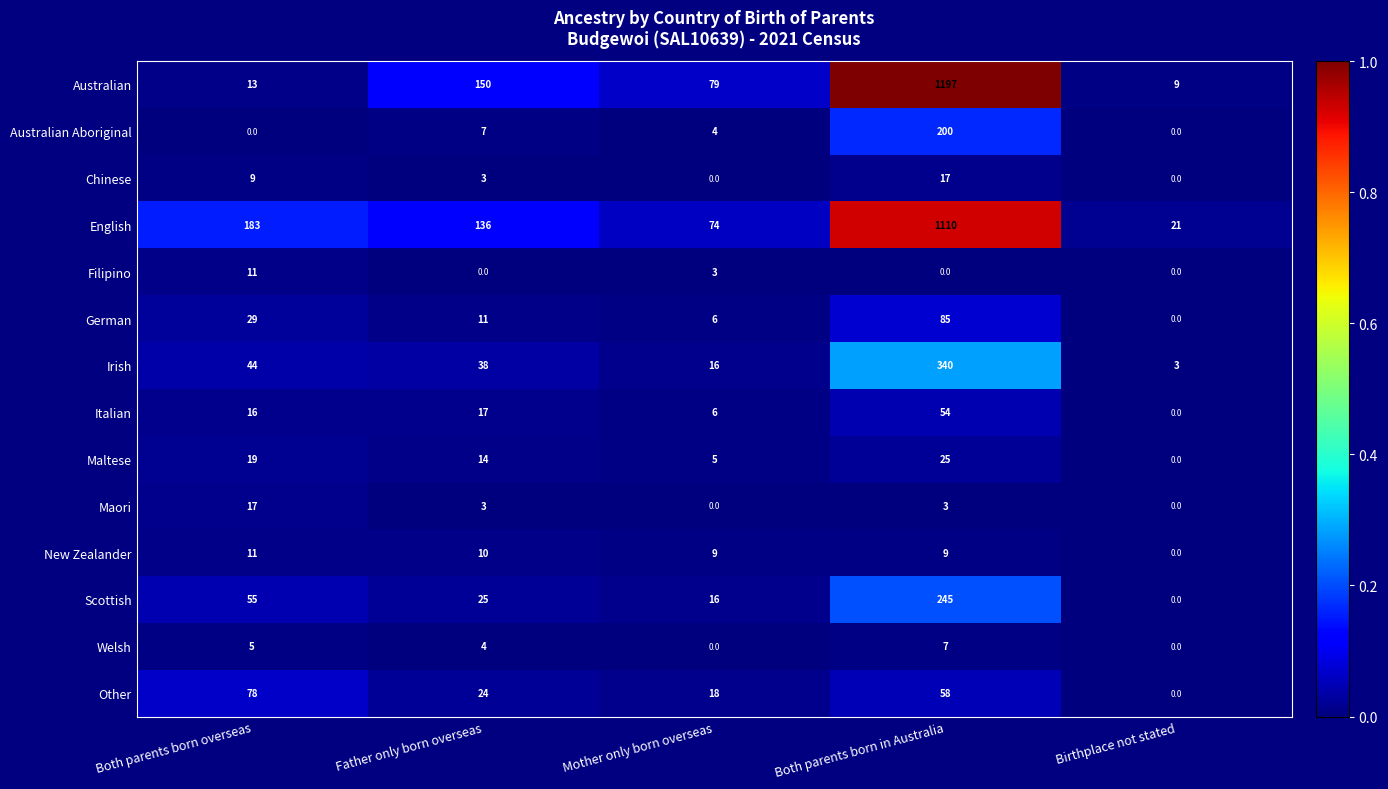

Where is Chinese nearest to the value 8?

Both parents born overseas